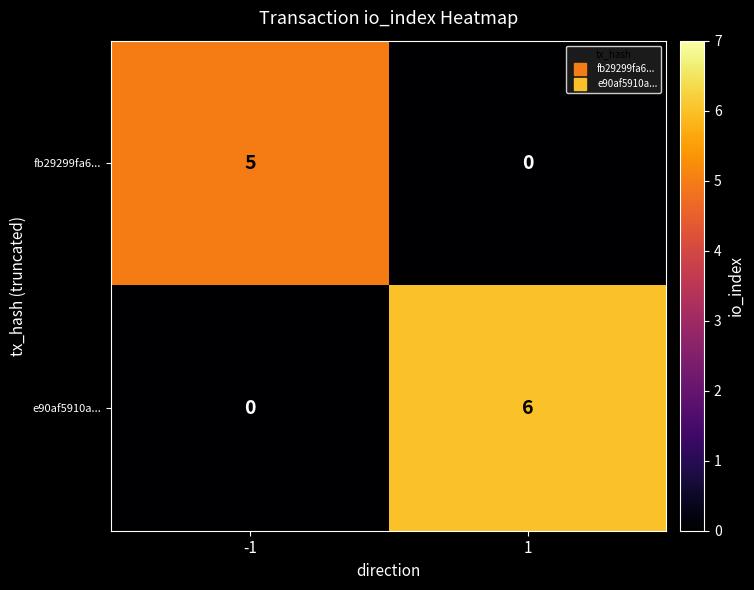

Reading right to left, what are all the values shown in this chart?

fb29299fa6...: 0	5
e90af5910a...: 6	0